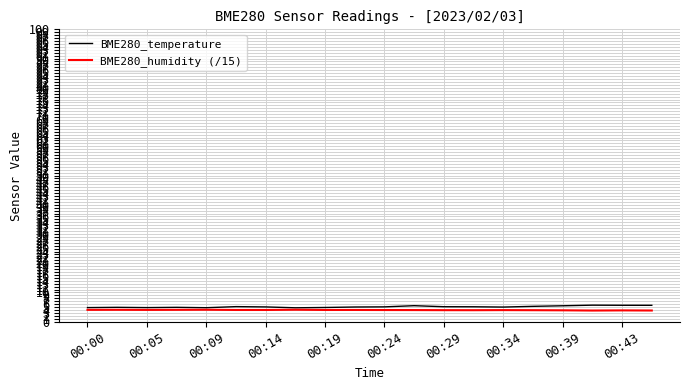

What is the minimum value shown in the chart?

3.8